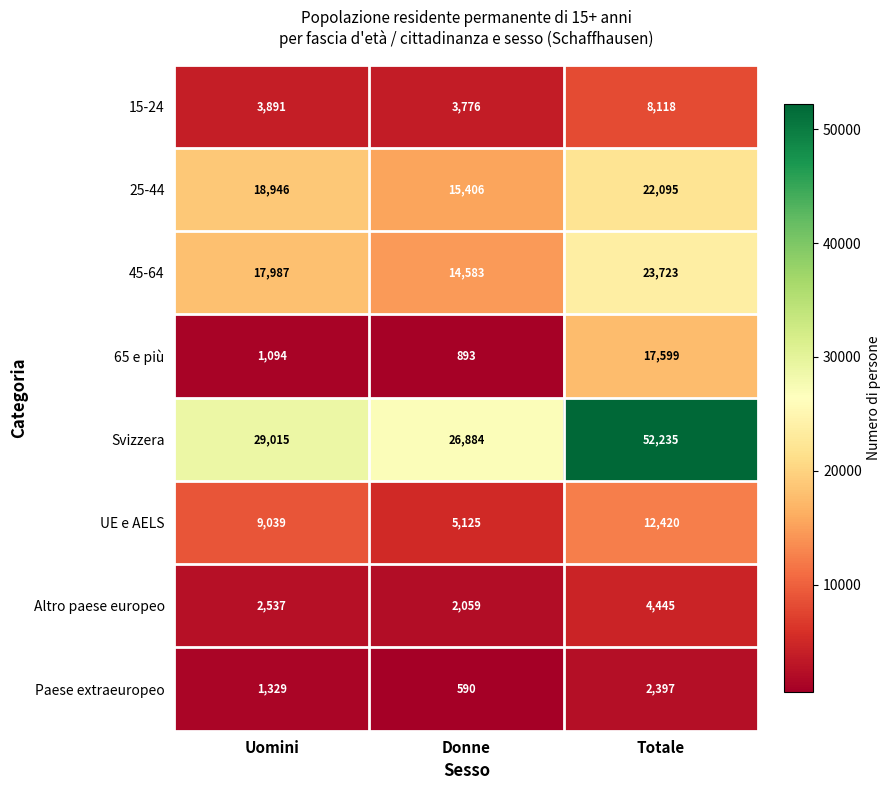

What is the difference between the maximum and minimum values in the 45-64 series?

9140